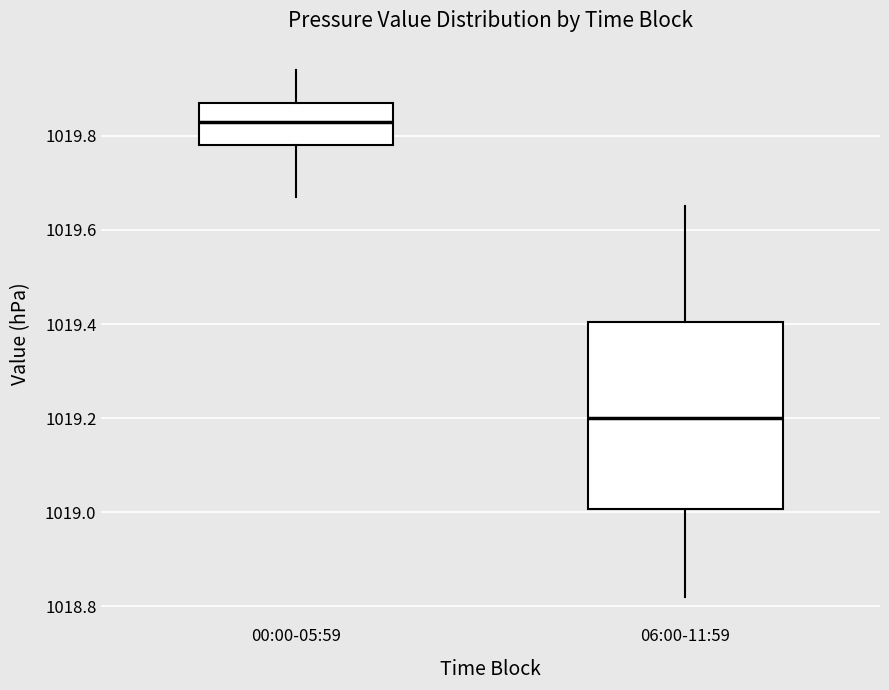

Comparing the boxes themselves (not the whiskers), which one is the tallest?

06:00-11:59